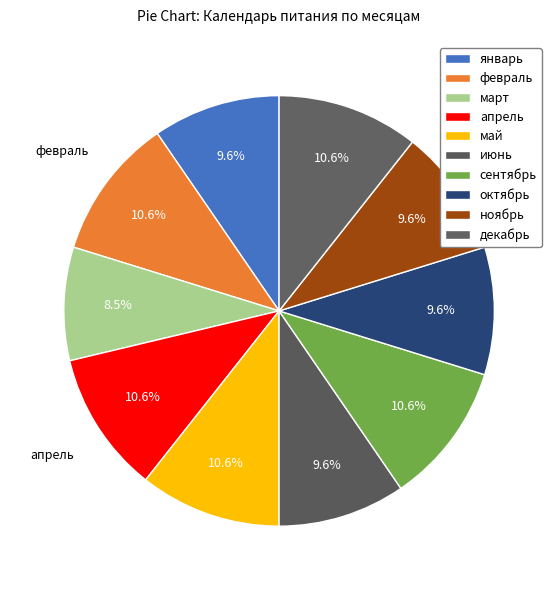

Count the number of slices in the pie.

10